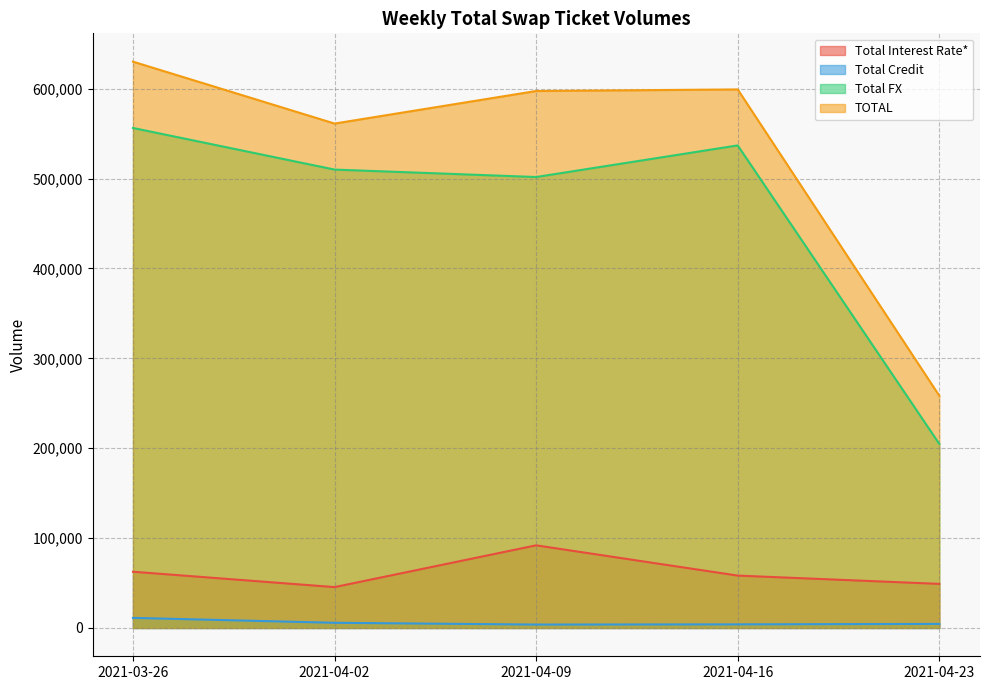

What is the difference between the Total Credit values at 2021-04-09 and 2021-04-02?

1975